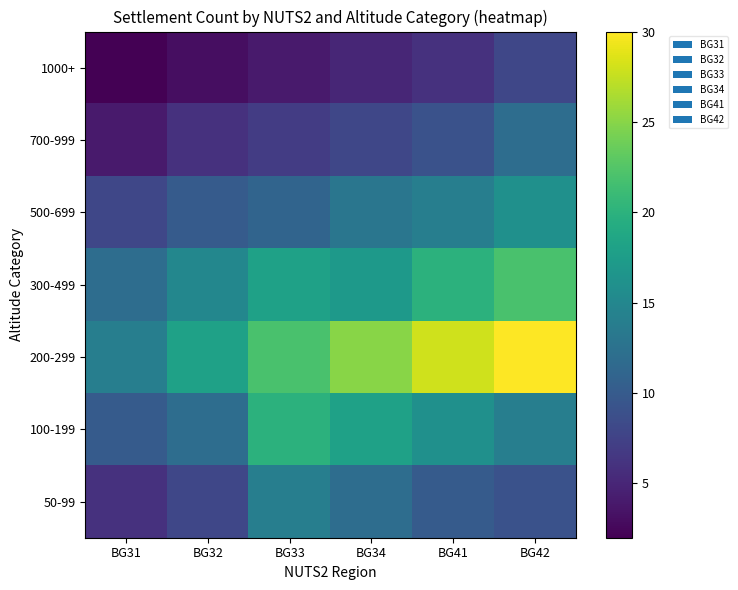

Which label corresponds to the smallest value in the chart?

BG31